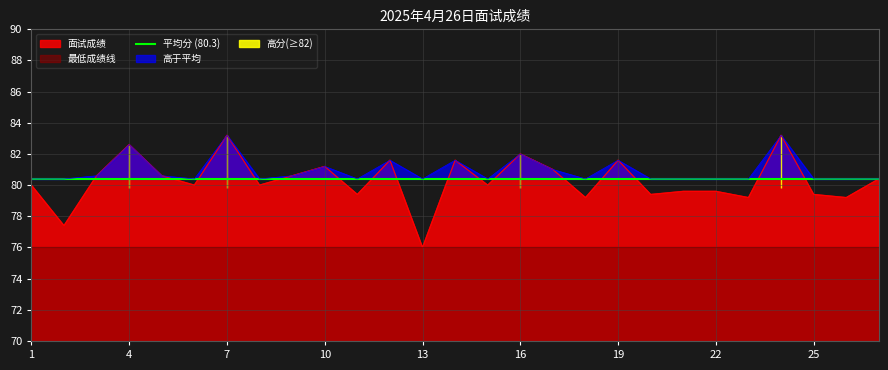

Which category has the lowest value across all series?

13